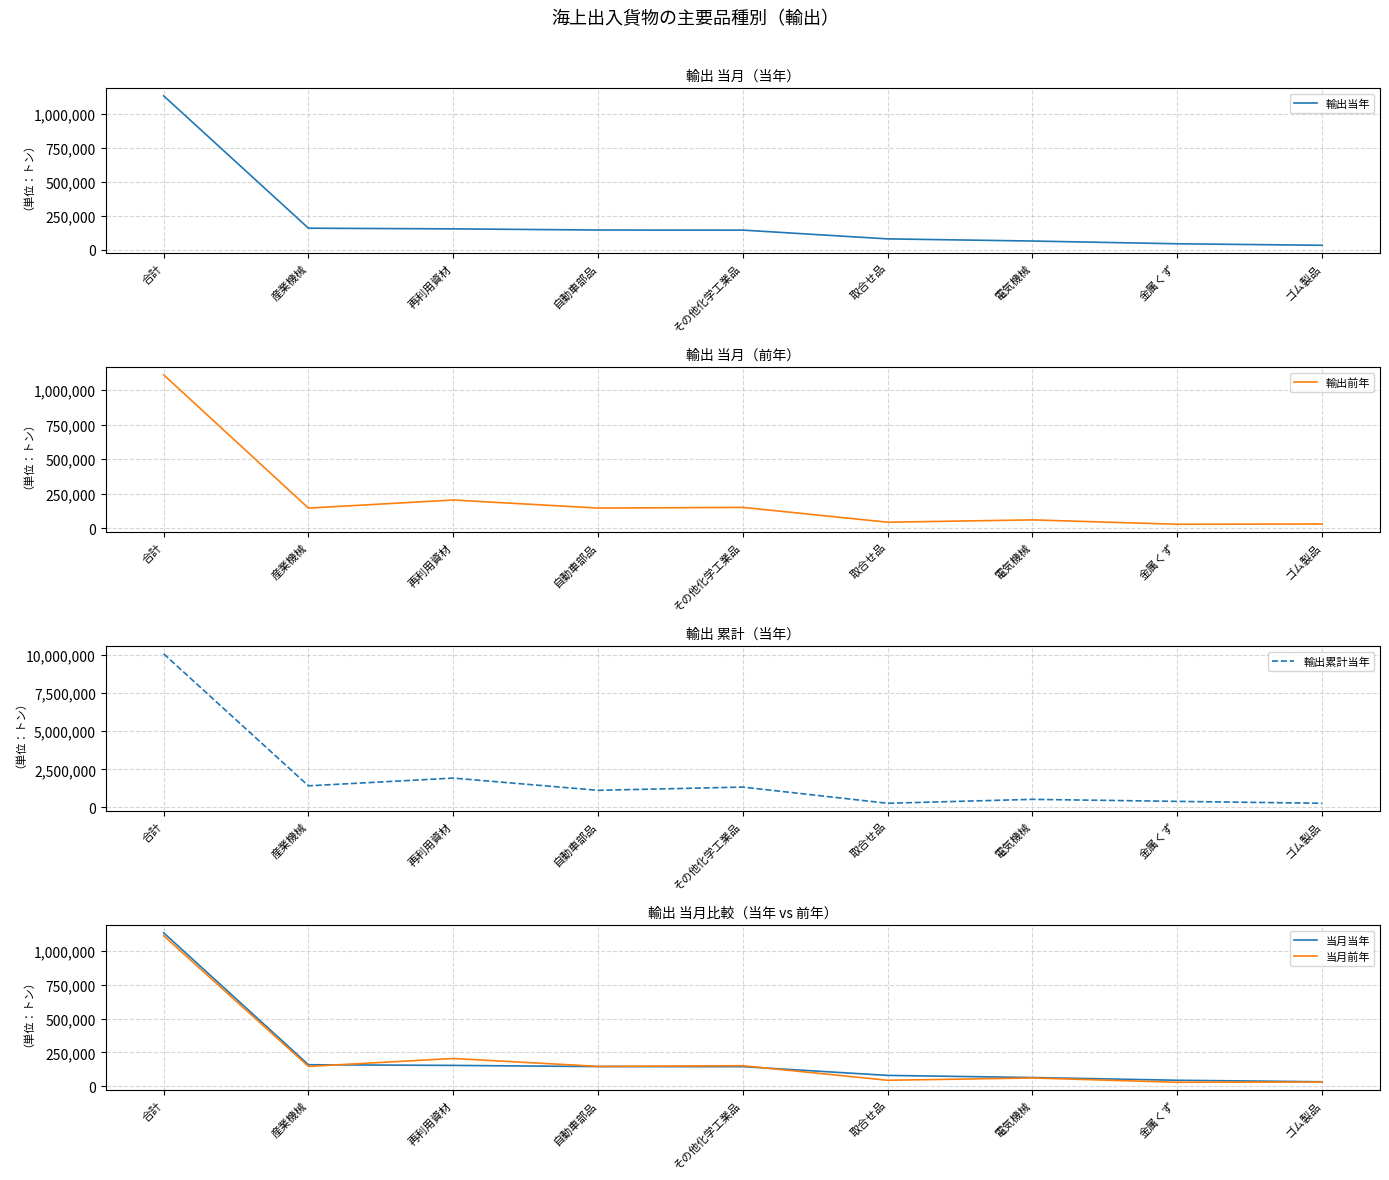

Reading left to right, extract all data points from this chart.

輸出当年: 1133840	157951	153064	144460	143840	79159	63403	43117	32079
輸出前年: 1112123	145547	204242	145886	150601	43184	60078	28241	30255
輸出累計当年: 10071848	1417562	1926211	1124604	1335791	275264	532296	399323	274702
当月当年: 1133840	157951	153064	144460	143840	79159	63403	43117	32079
当月前年: 1112123	145547	204242	145886	150601	43184	60078	28241	30255